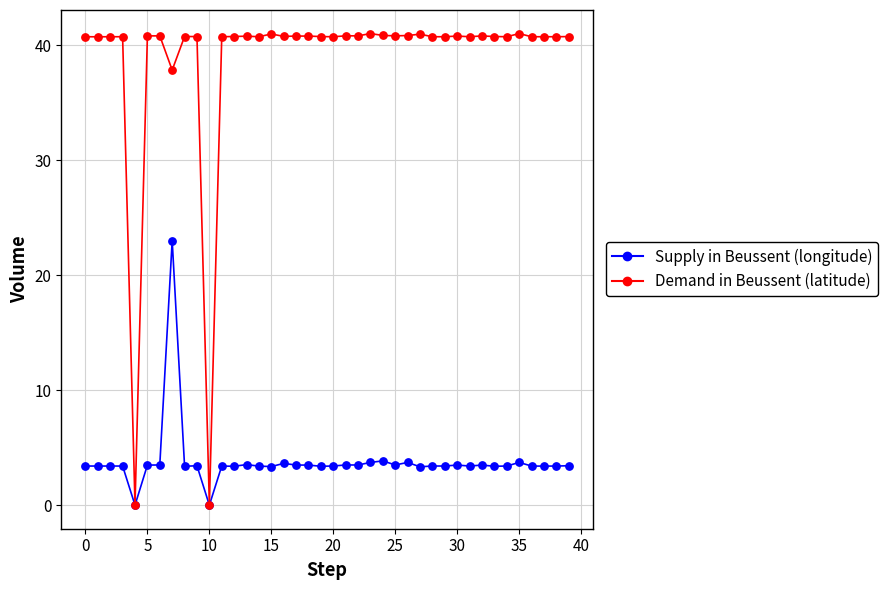

What is the greatest value displayed?

41.0